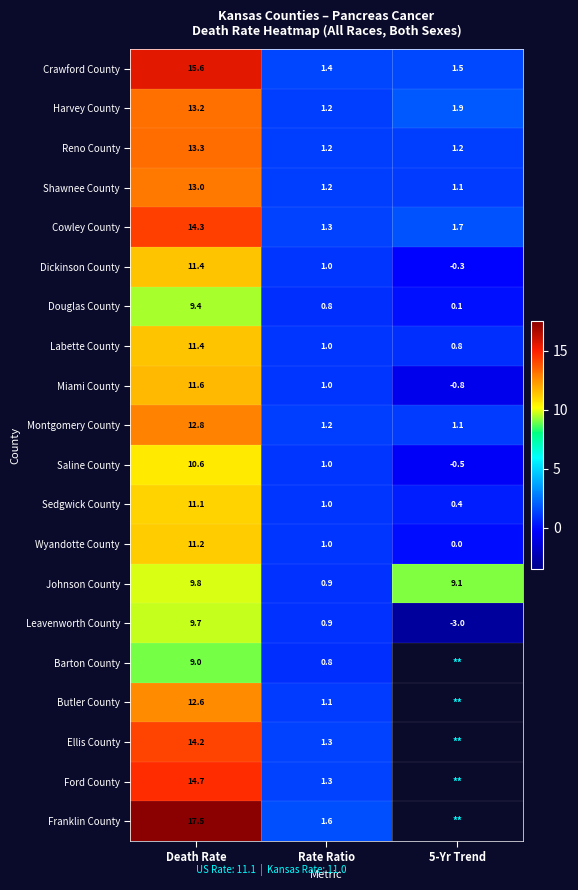

What is the sum of the Douglas County values at 5-Yr Trend and Death Rate?

9.5